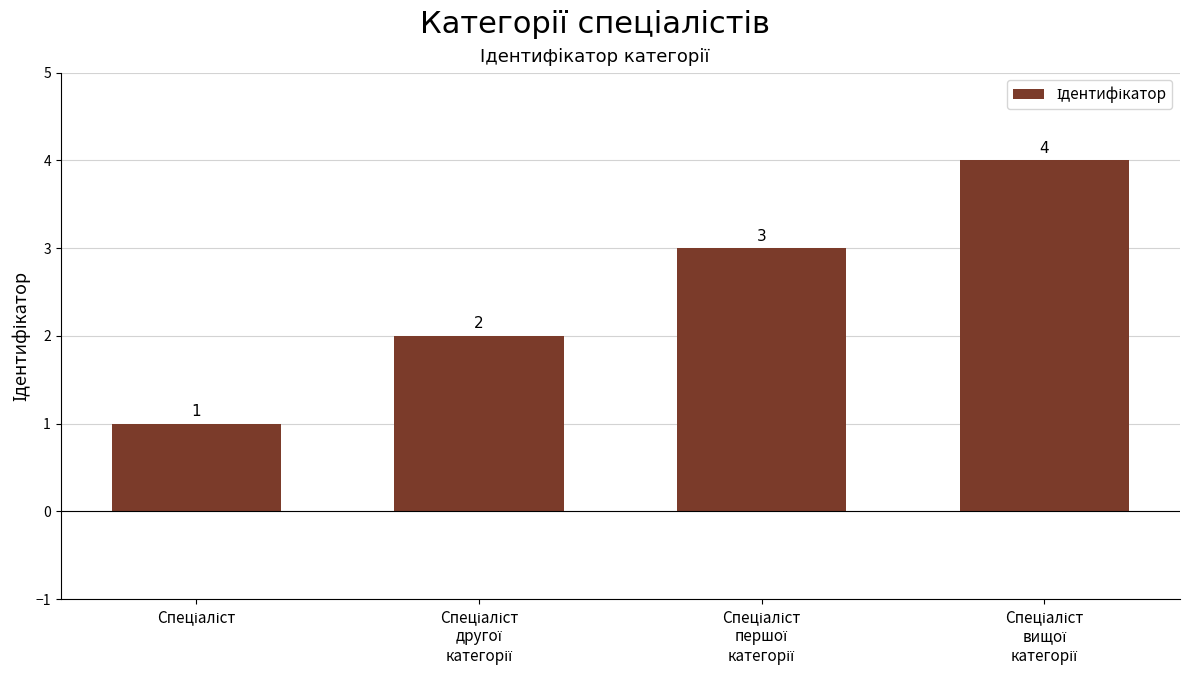

What is the difference between the second highest and second lowest values?

1